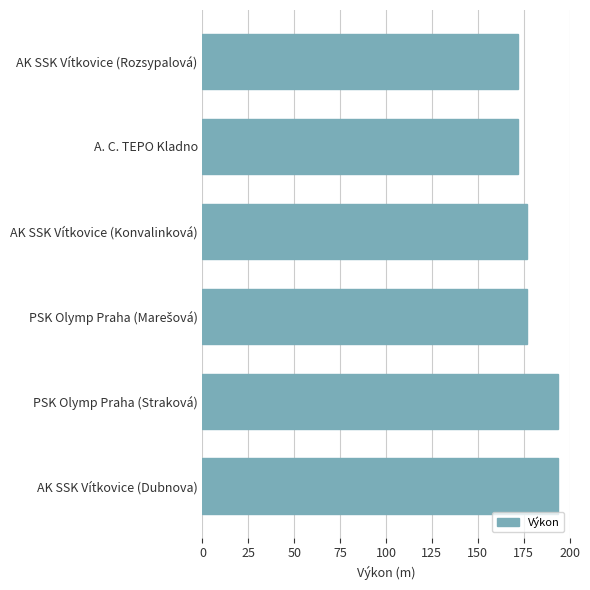

How many values are between 172 and 194?

6